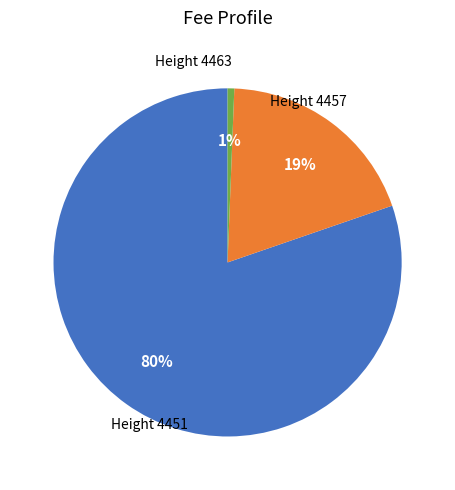

To the nearest percent, what is the average slice percentage?

33%